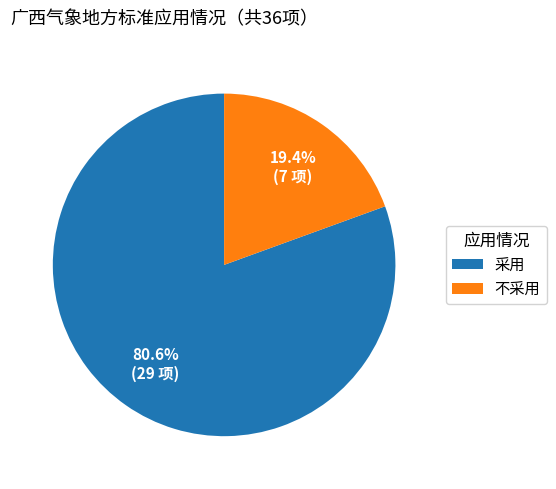

How many slices are in this pie chart?

2